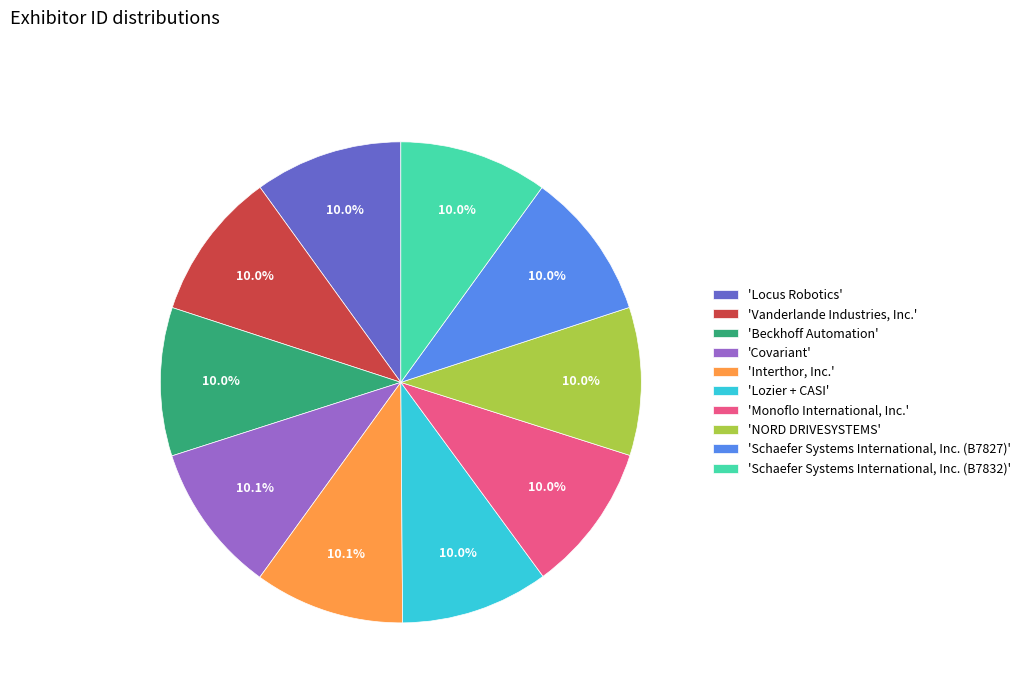

Count the number of slices in the pie.

10